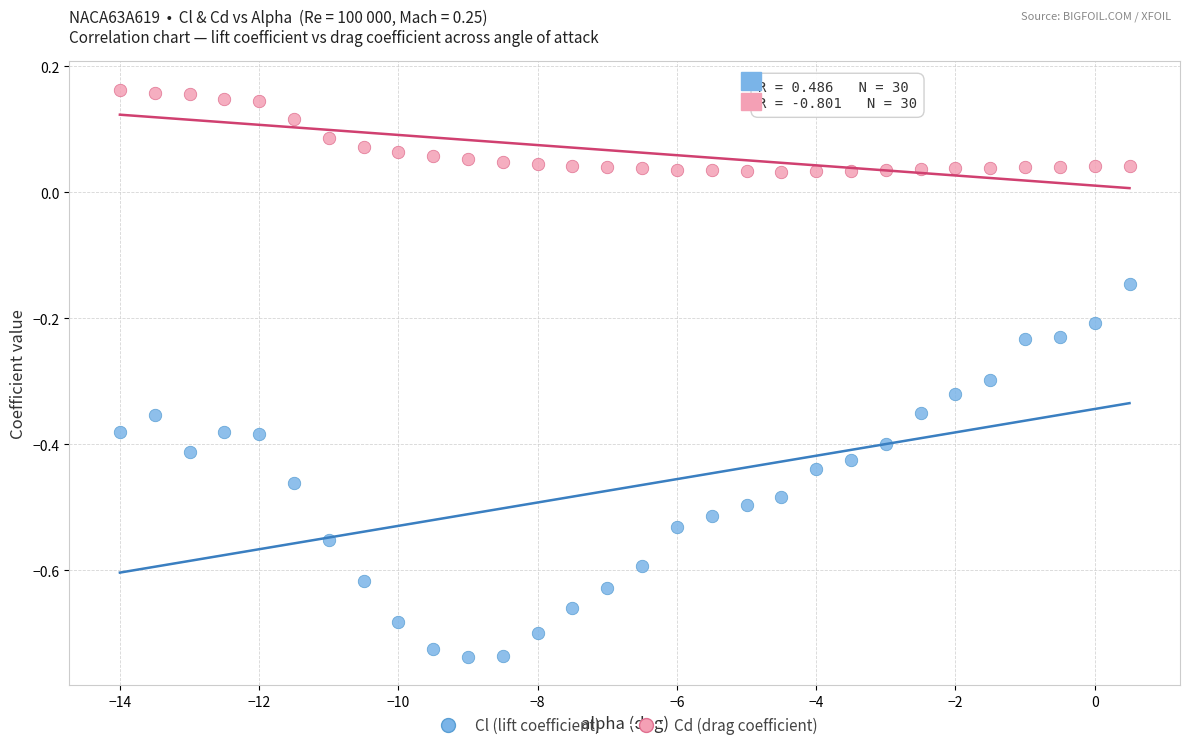

Which series has the widest spread of Y values?

Cl (lift coefficient)